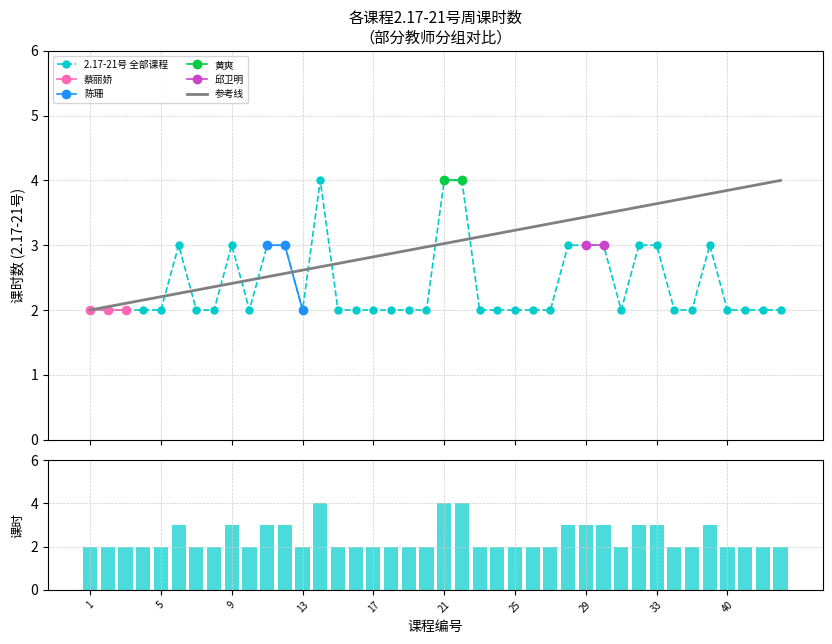

Is it true that the value at 43 is 3?

False